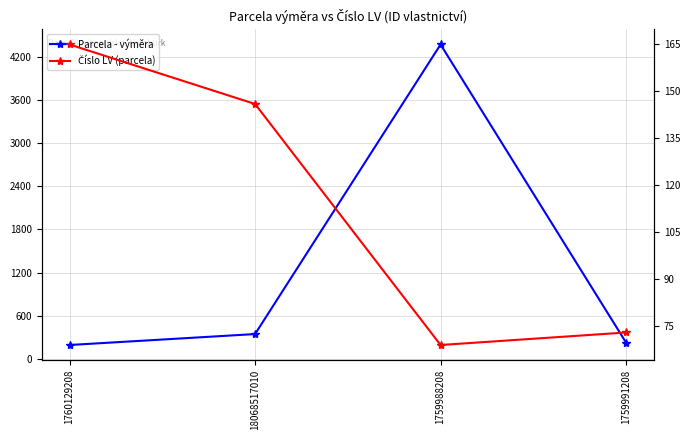

How many distinct data groups are displayed?

2